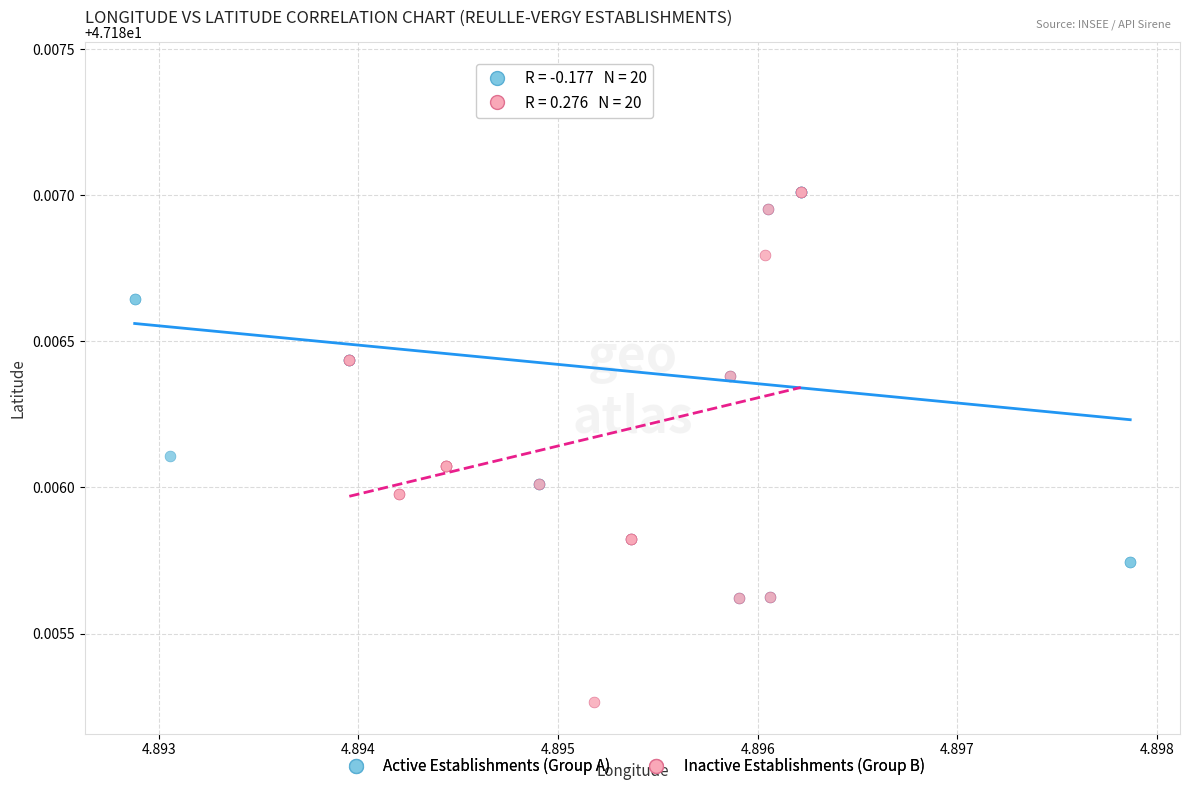

Which series contains the lowest Y value?

Inactive Establishments (Group B)